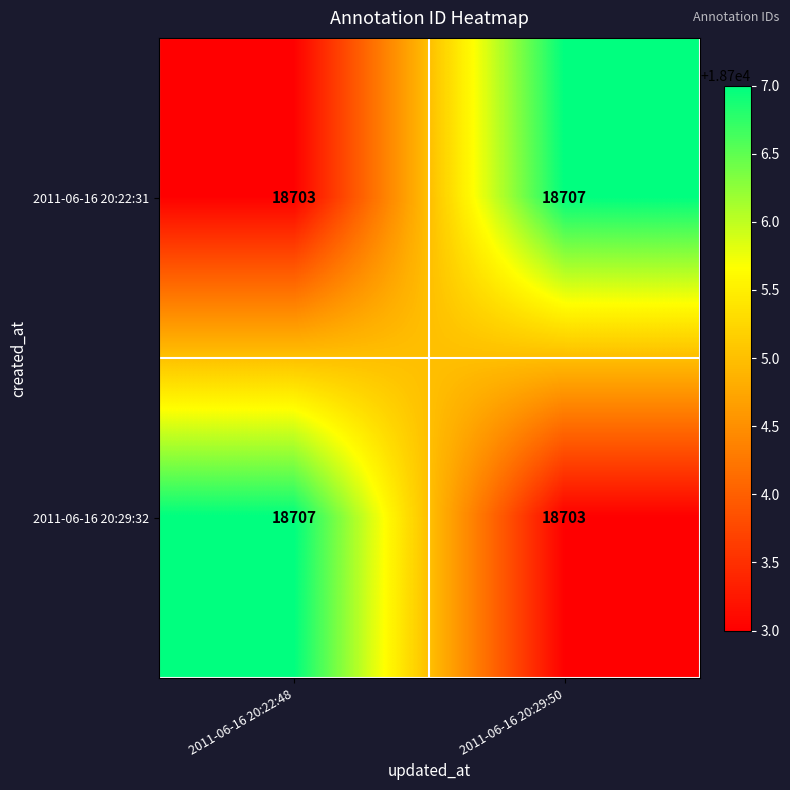

Reading left to right, extract all data points from this chart.

2011-06-16 20:22:31: 18703	18707
2011-06-16 20:29:32: 18707	18703